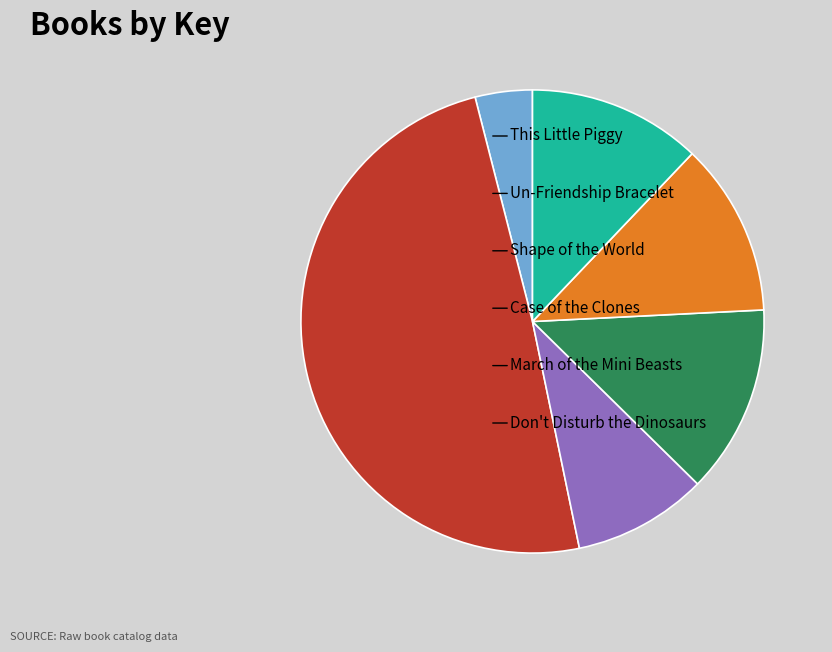

Is there any slice that represents more than half of the pie?

No